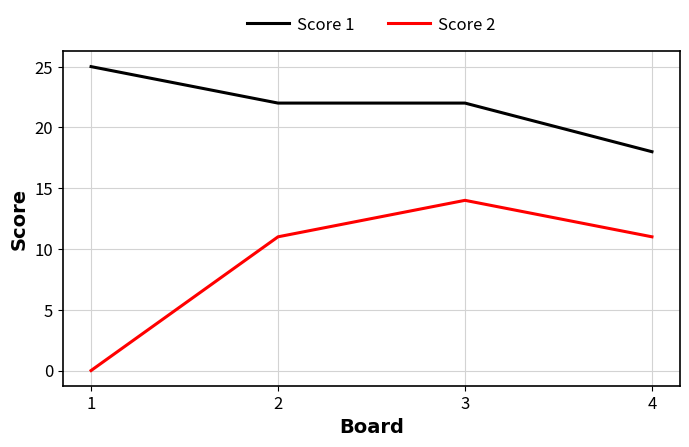

How many Score 1 values are between 22 and 25?

3